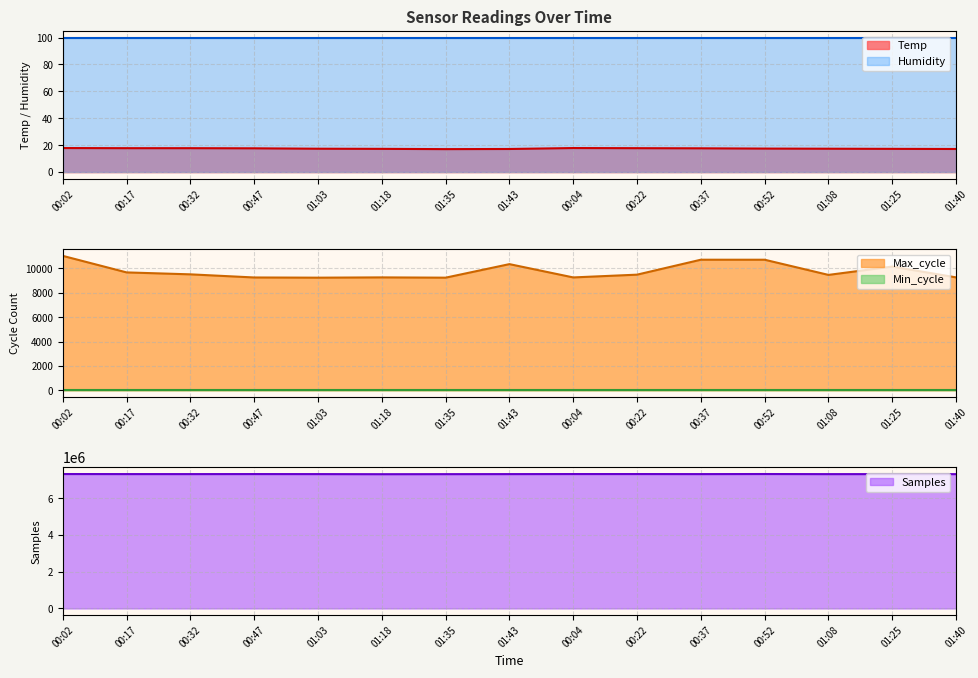

True or false: Humidity and Temp intersect in this chart.

False